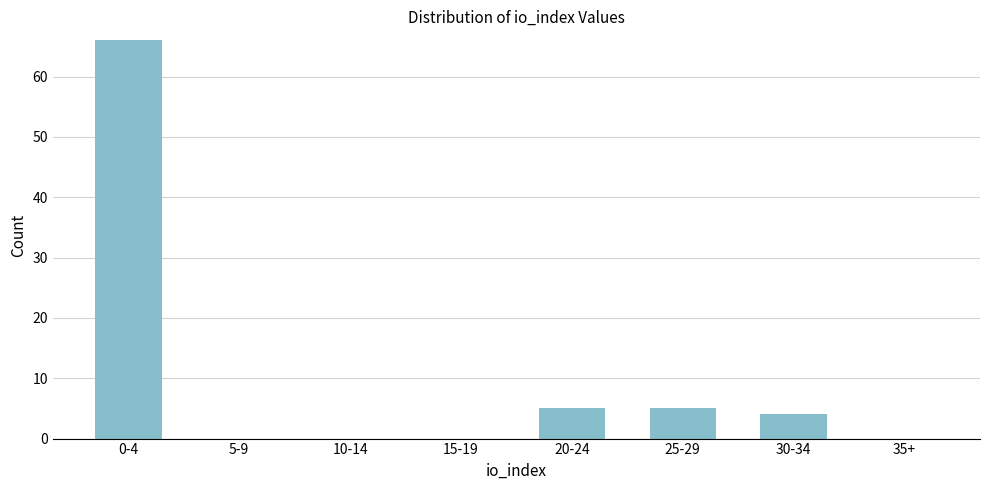

Reading left to right, list all the values displayed in this chart.

0-4=66	5-9=0	10-14=0	15-19=0	20-24=5	25-29=5	30-34=4	35+=0